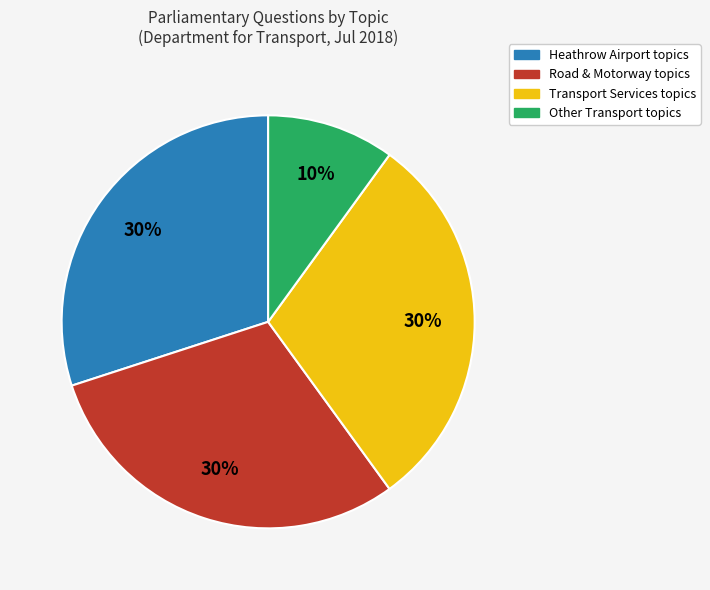

Is there a majority slice in this chart?

No